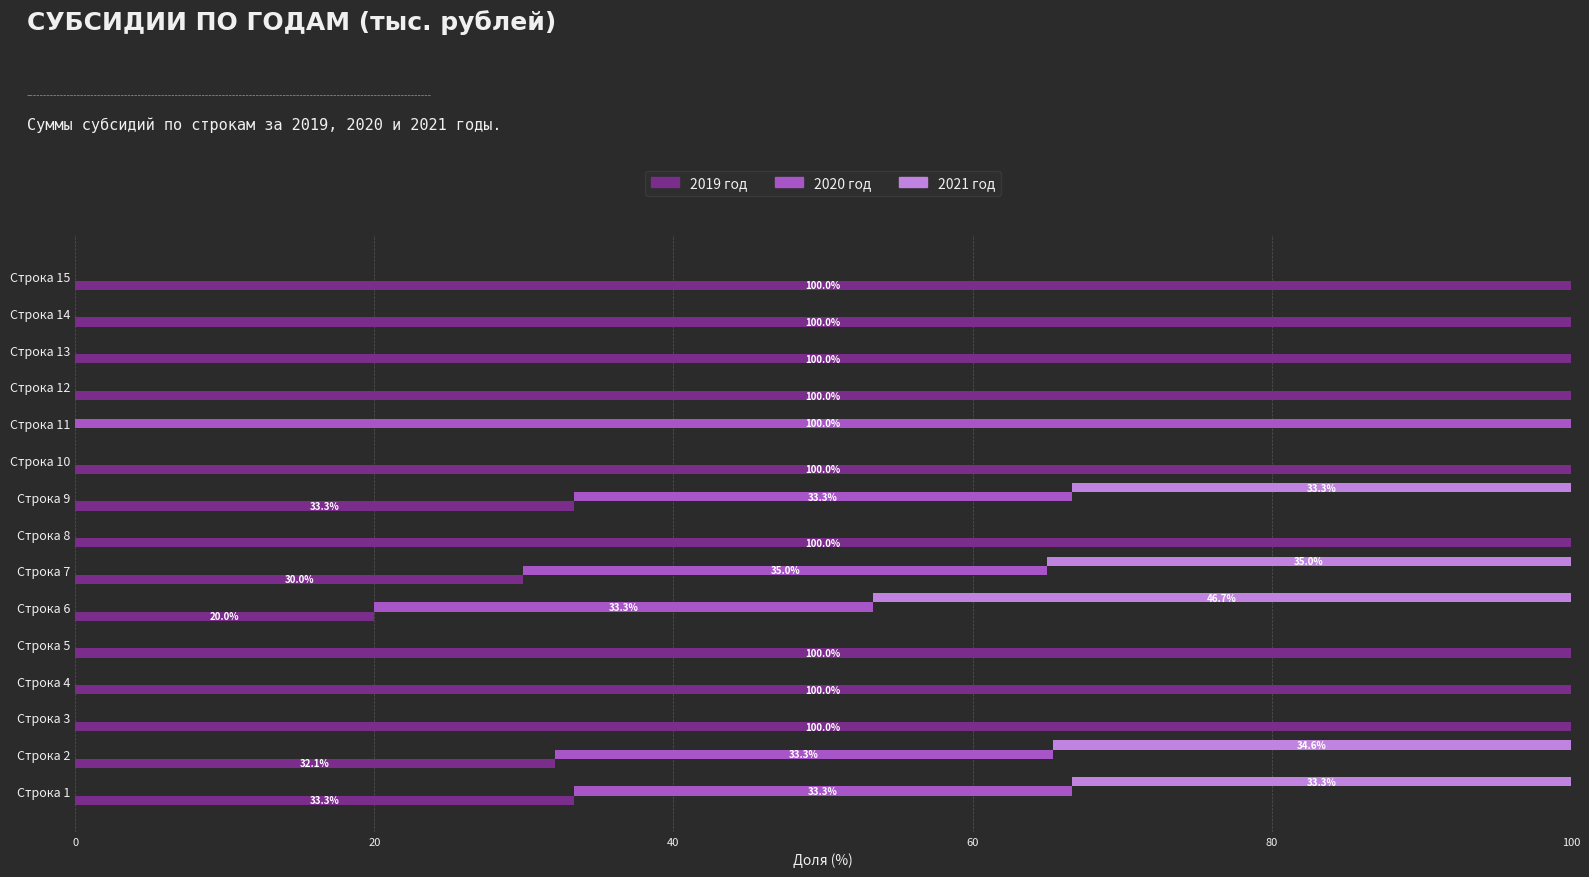

True or false: 2021 год has a value of 45.7 at Строка 2.

False